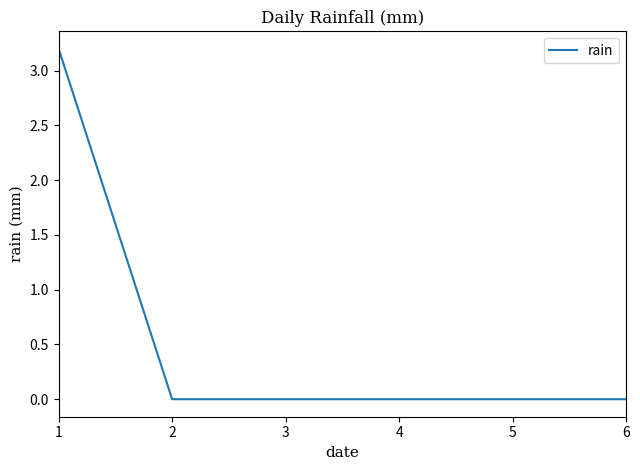

What is the sum of all values?

3.2